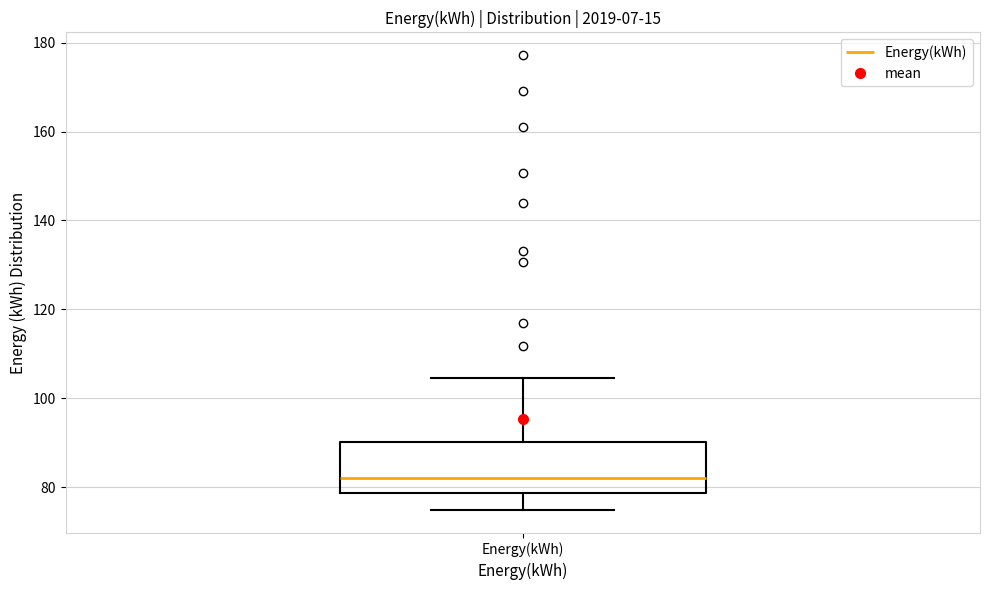

Read this box plot against the y-axis: the position of the median line, the range covered by the box, and the ends of both whiskers. The values are not printed on the chart, so give them approximately, as read against the axis.

median 82, box 78 to 90, whiskers 74 to 104